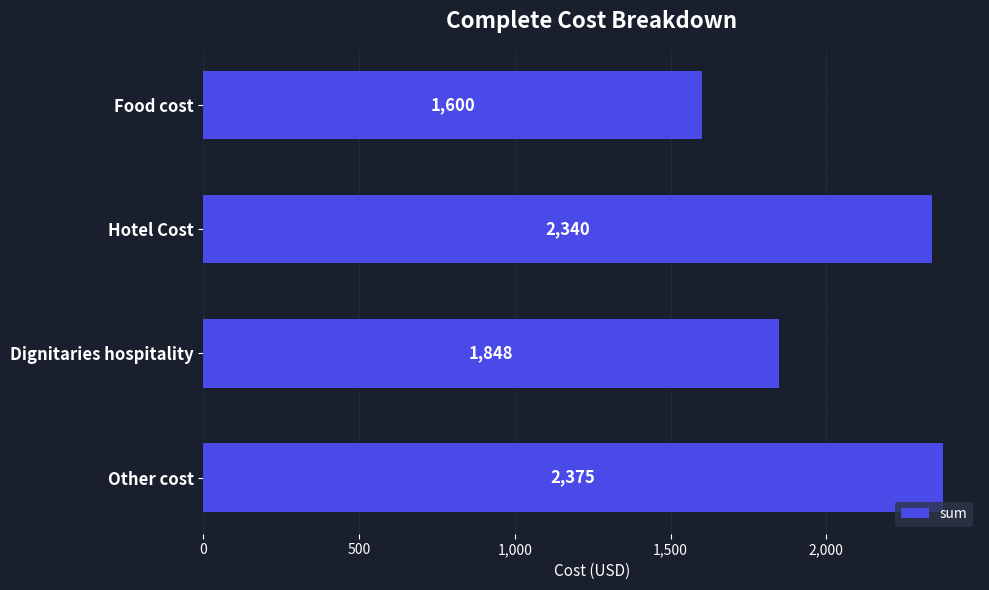

Reading top to bottom, extract all data points from this chart.

Food cost=1600	Hotel Cost=2340	Dignitaries hospitality=1848	Other cost=2375